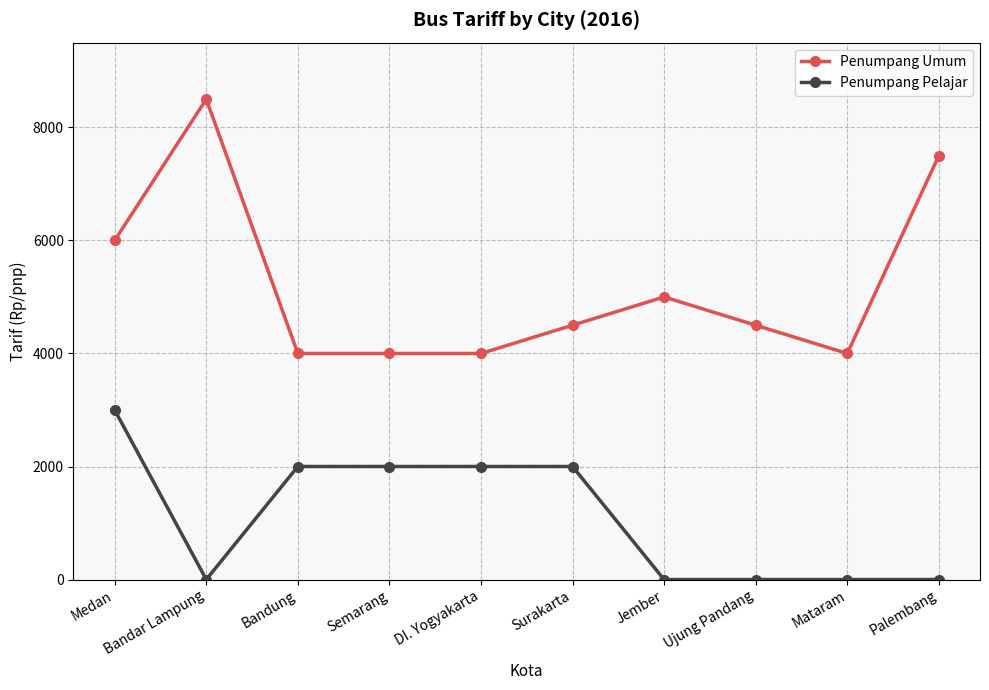

What is the maximum value shown in the chart?

8500